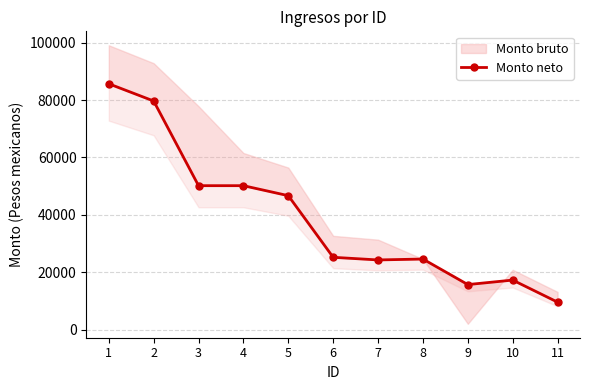

What is the greatest value displayed?

85675.2